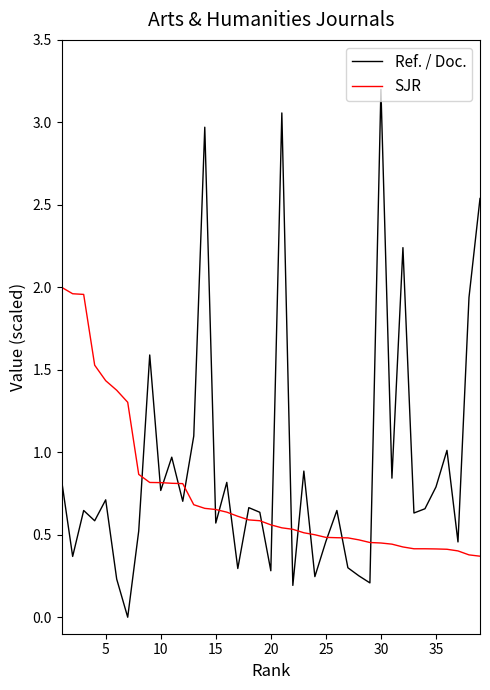

In Ref. / Doc., how many points are lower than both neighbors (excluding endpoints)?

14